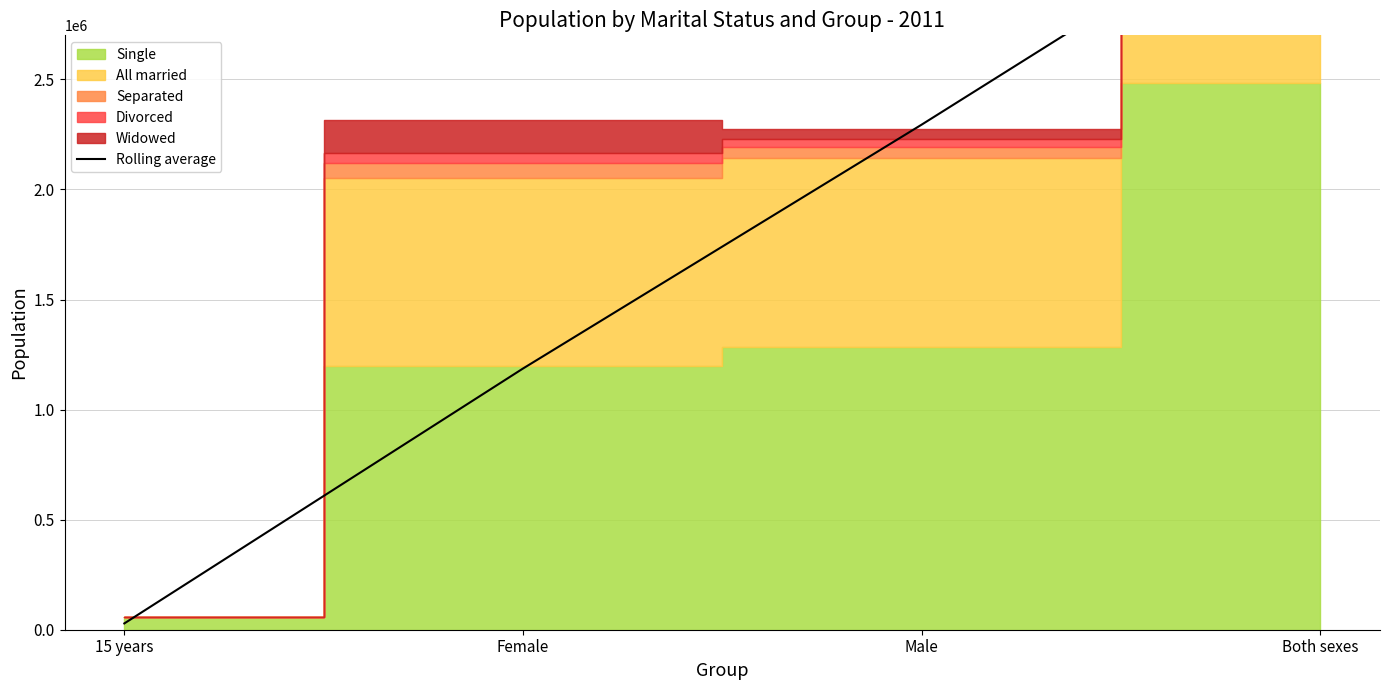

What is the sum of the values at Female and Both sexes?

4616865.5